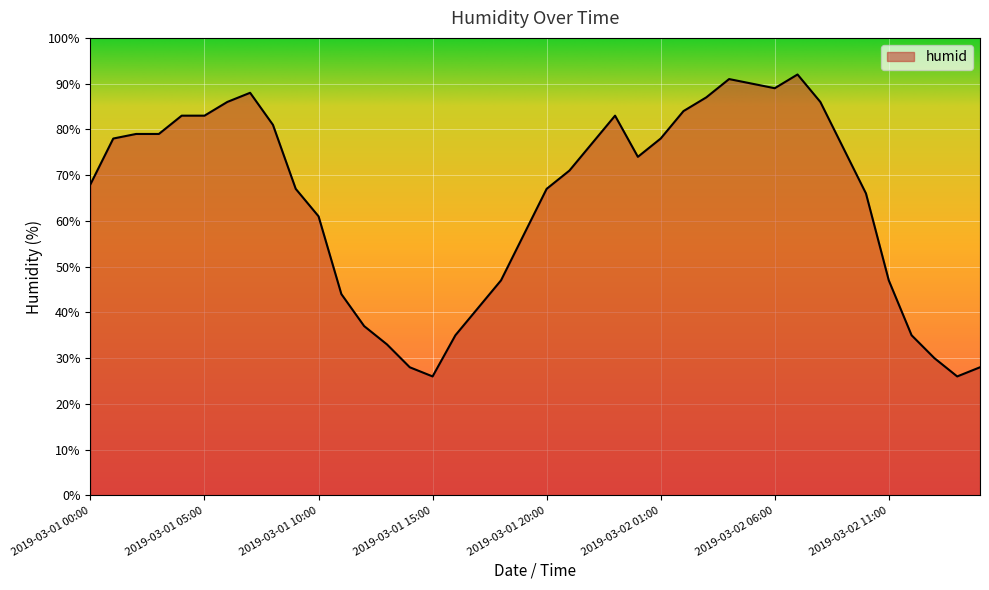

What is the smallest value displayed?

26